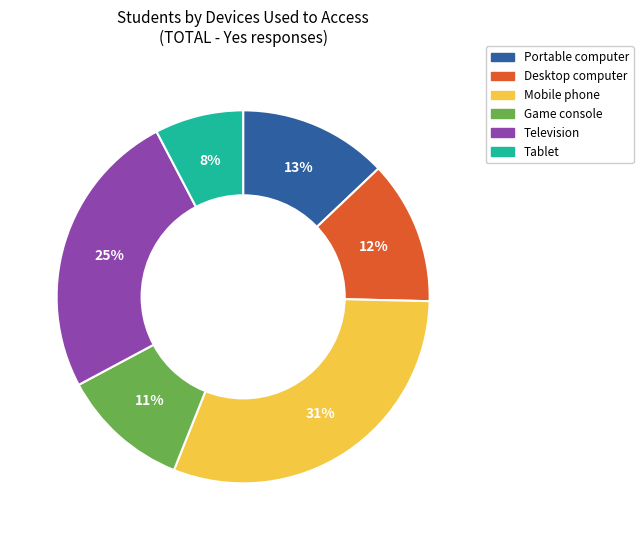

To the nearest percent, what is the difference between the largest and smallest slice percentages?

23%